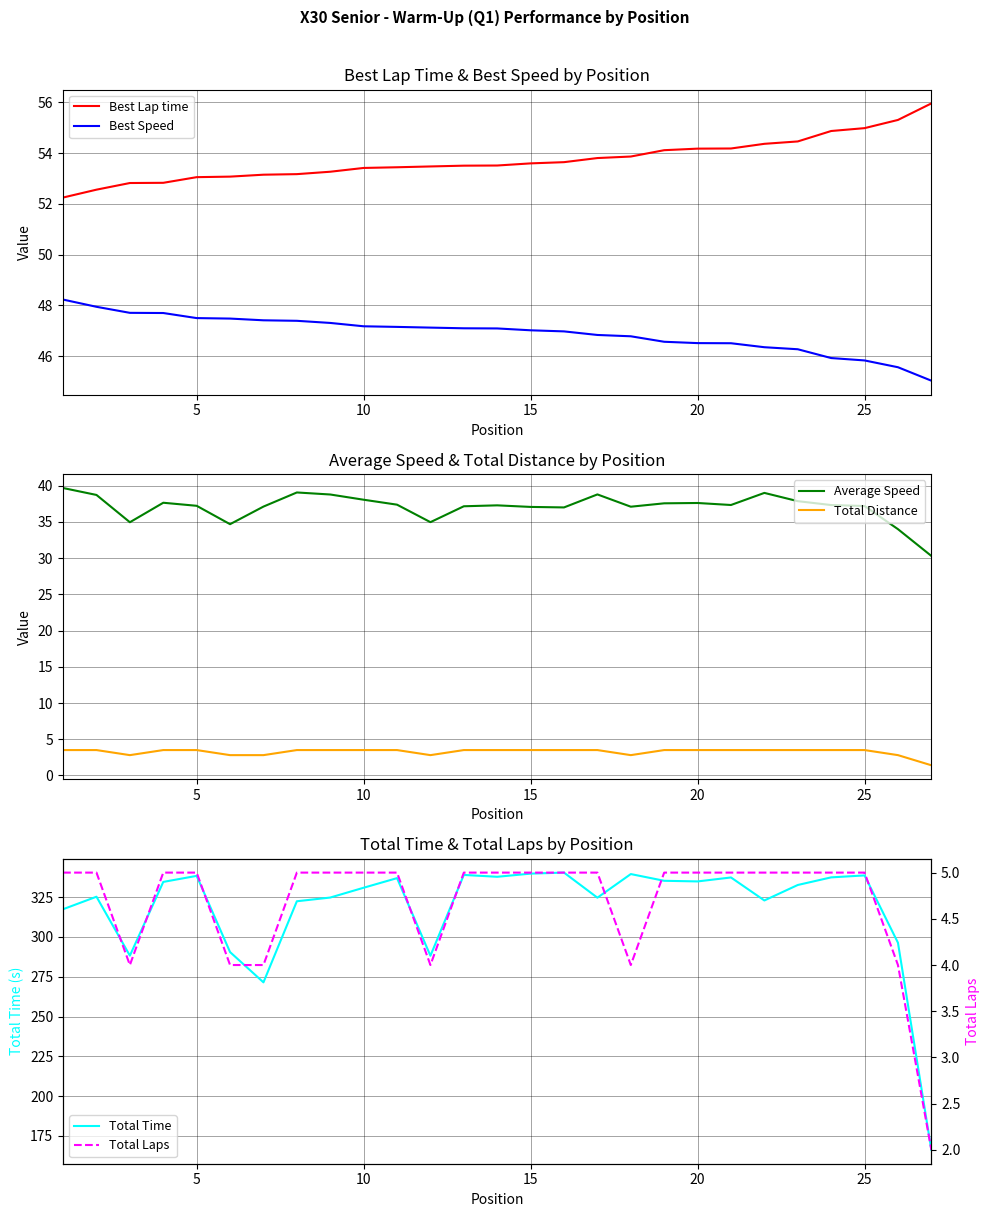

True or false: Best Speed and Best Lap time intersect in this chart.

False